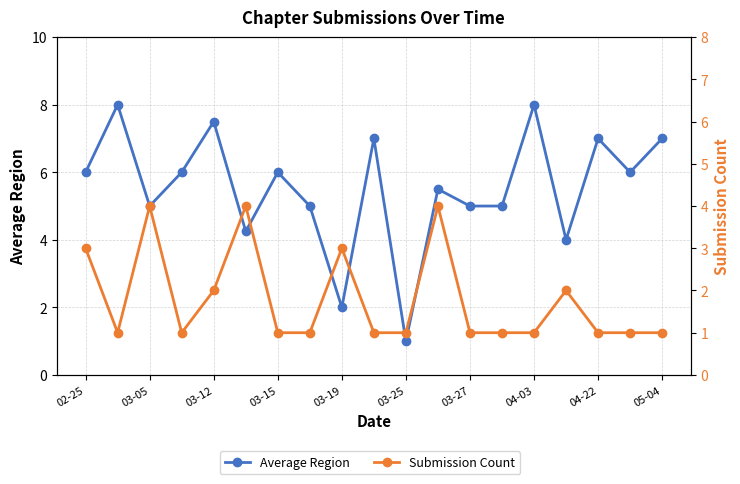

What is the minimum value for Submission Count?

1.0